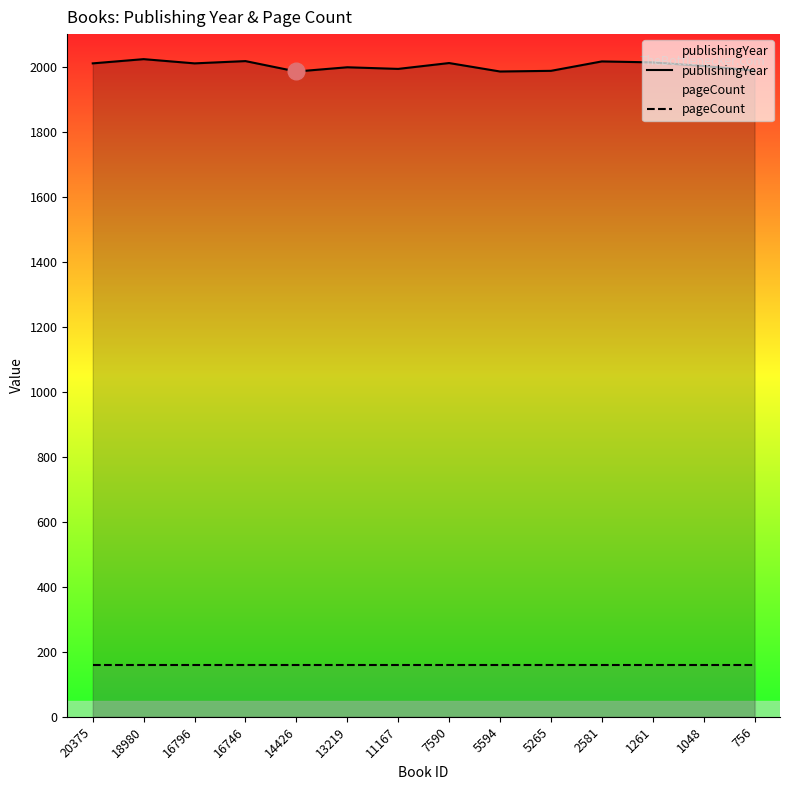

What value does the pageCount series have at 16796?

160